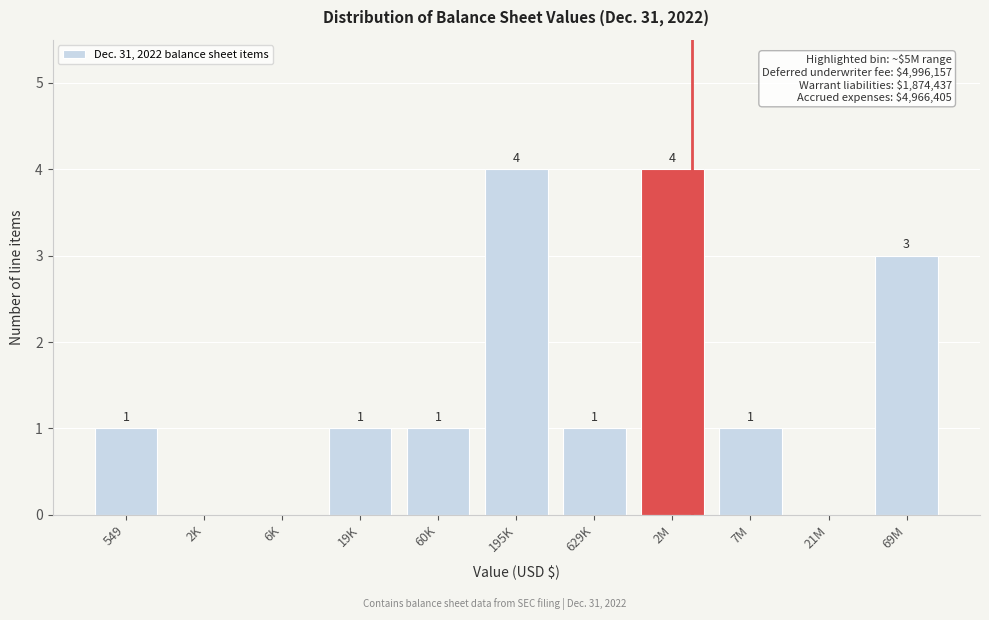

Reading left to right, list all the values displayed in this chart.

549=1	2K=0	6K=0	19K=1	60K=1	195K=4	629K=1	2M=4	7M=1	21M=0	69M=3